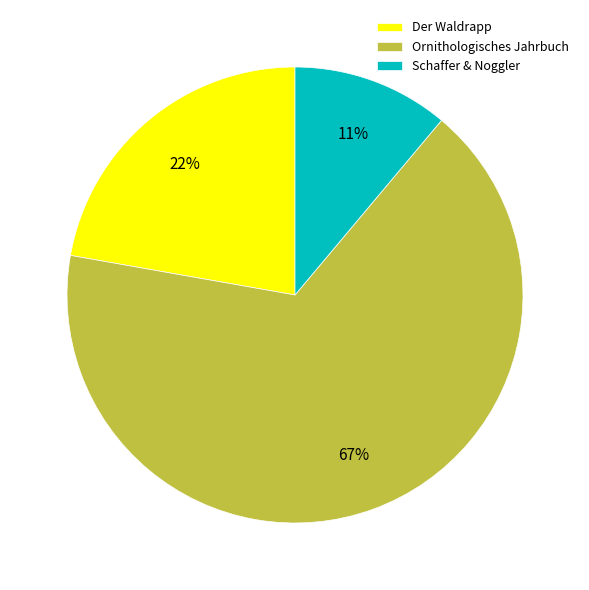

What percentage is the Schaffer & Noggler slice, to the nearest percent?

11%